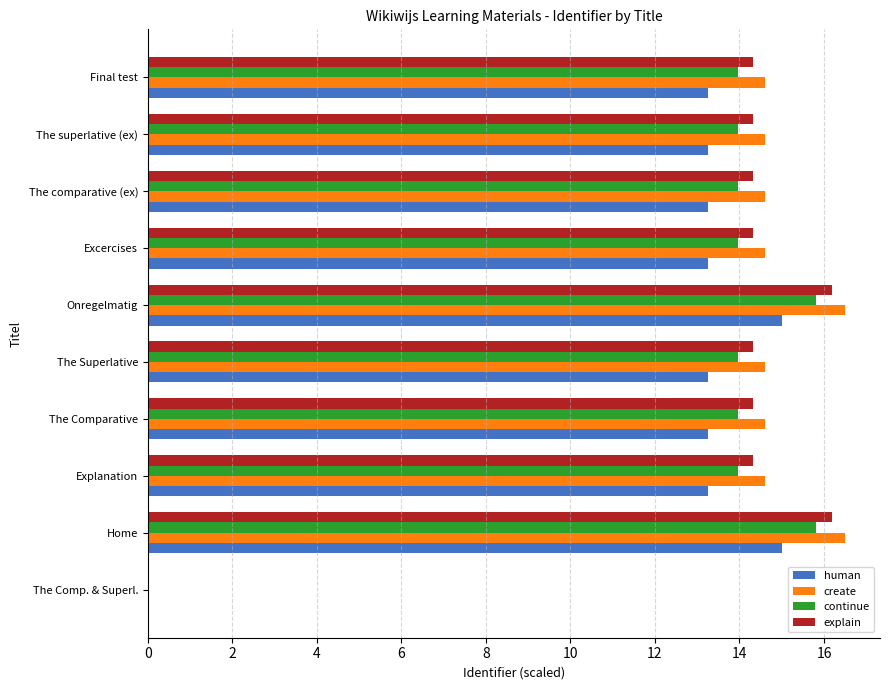

What is the greatest value displayed?

16.5